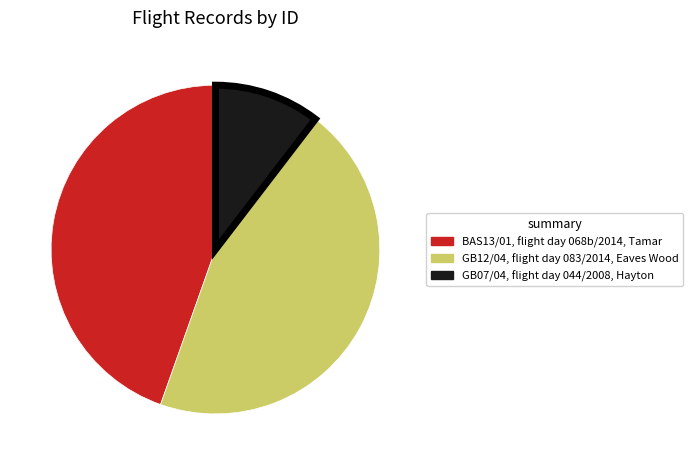

Combined, do GB12/04, flight day 083/2014, Eaves Wood and BAS13/01, flight day 068b/2014, Tamar account for over 50%?

Yes